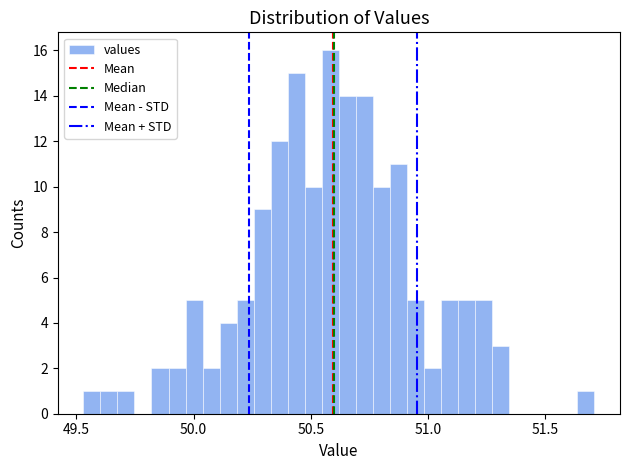

Around what value on the x-axis is the tallest bar? Give the approximate position of its centre, as read against the axis.

50.60